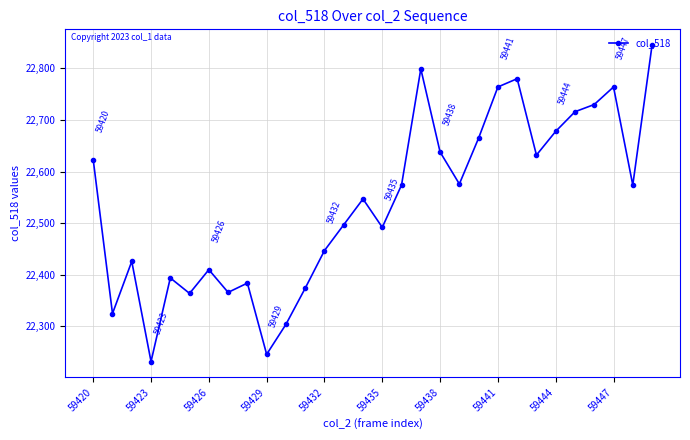

What is the maximum value shown in the chart?

22845